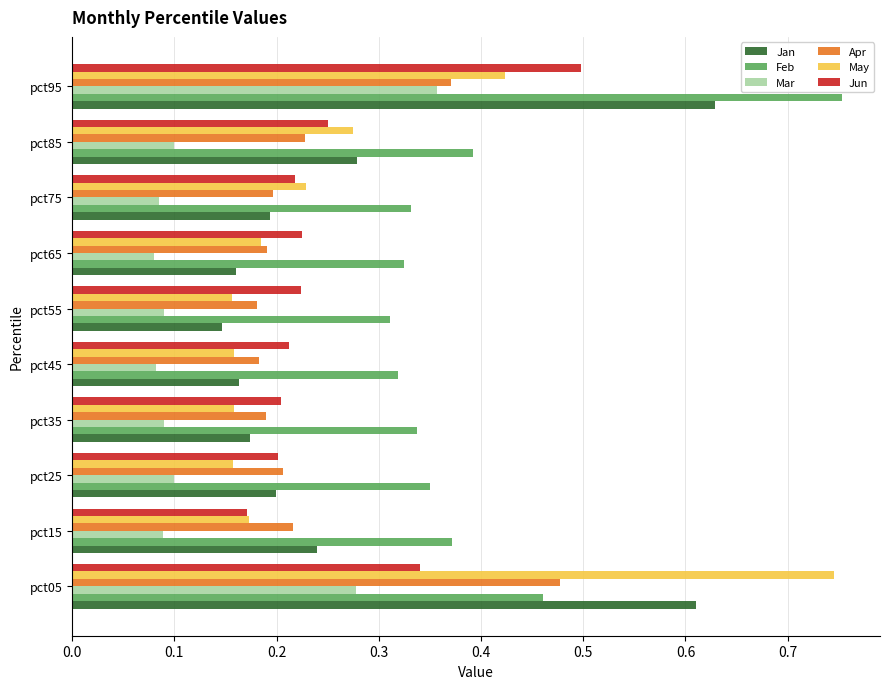

Which category has the highest value in the Jun series?

pct95